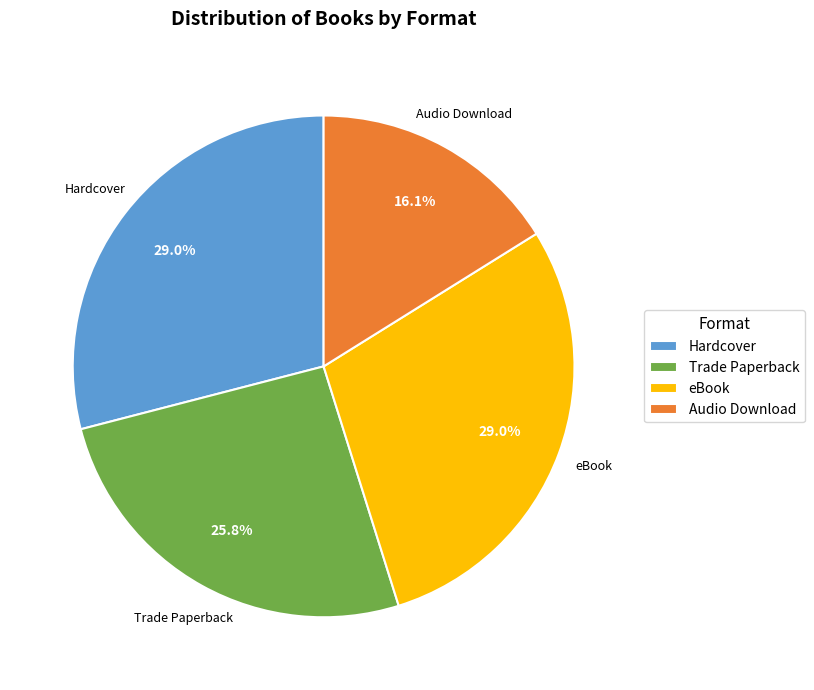

To the nearest percent, what is the combined percentage of eBook and Hardcover?

58%